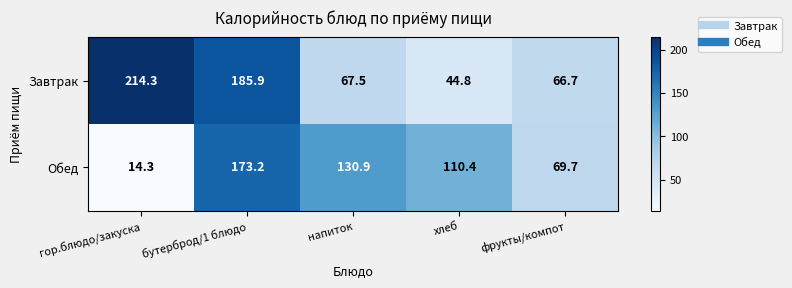

At which label does Завтрак reach its peak?

гор.блюдо/закуска